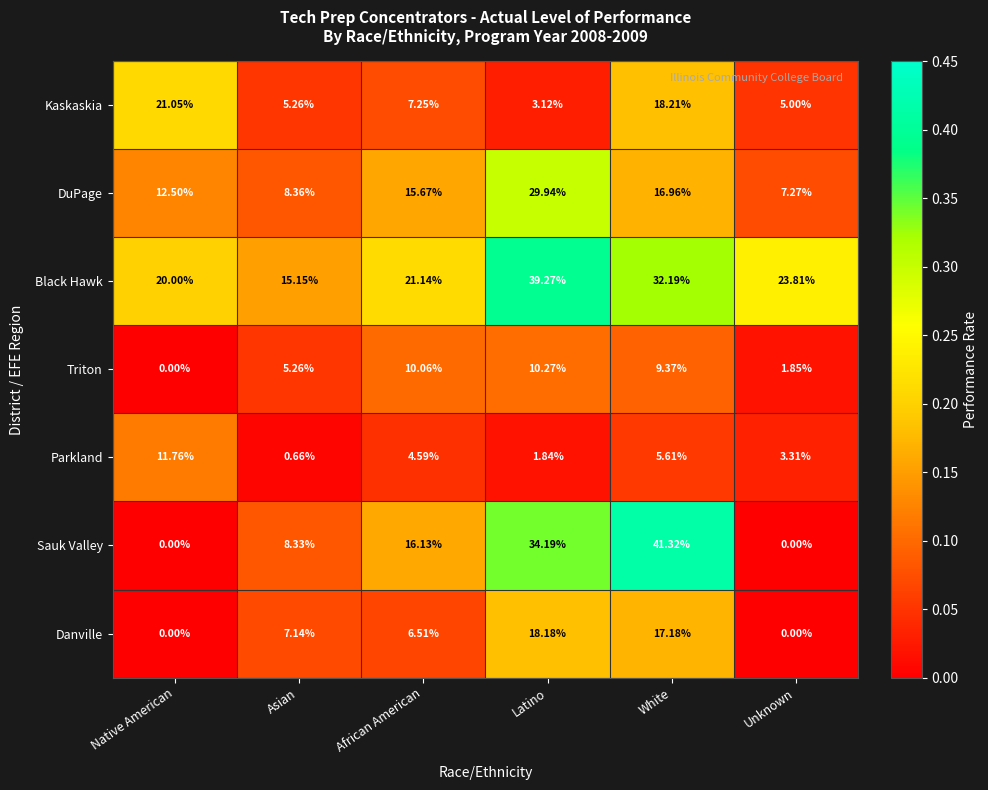

Which series has the largest total across all categories?

Black Hawk